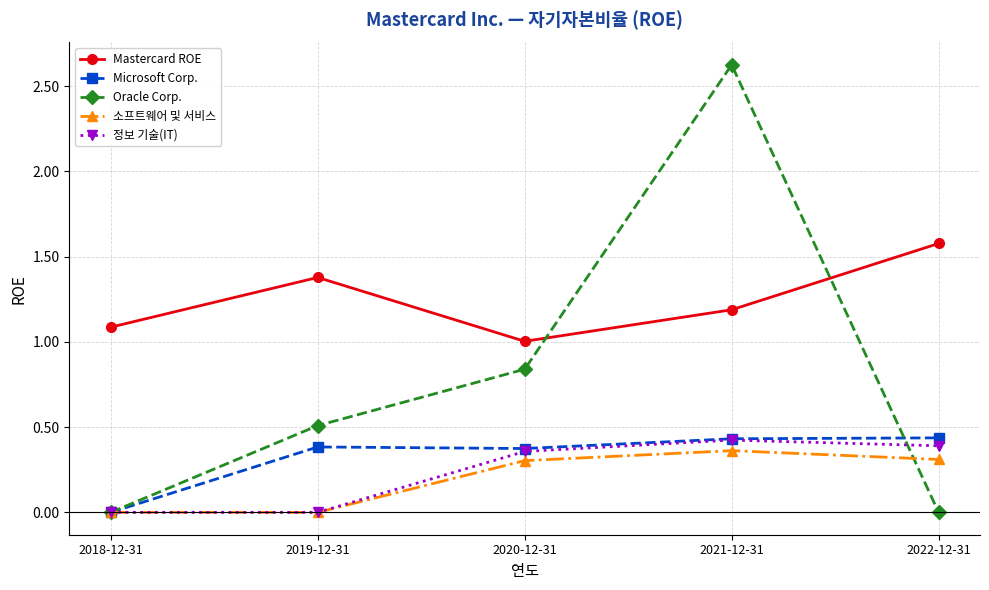

The value of Mastercard ROE at 2020-12-31 is 1.3. True or false?

False